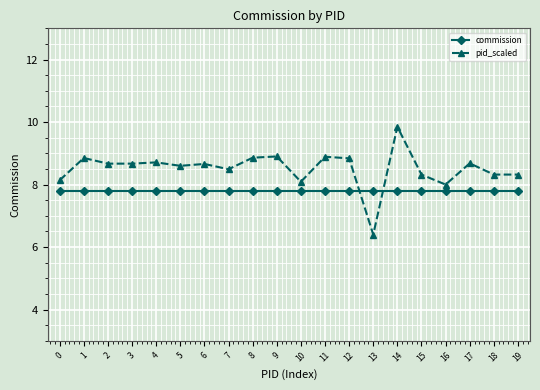

What is the lowest value of the commission series?

7.8